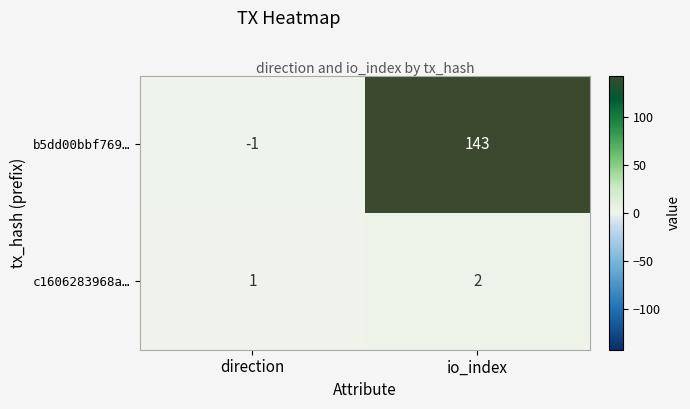

At which category is the sum across all series the highest?

io_index